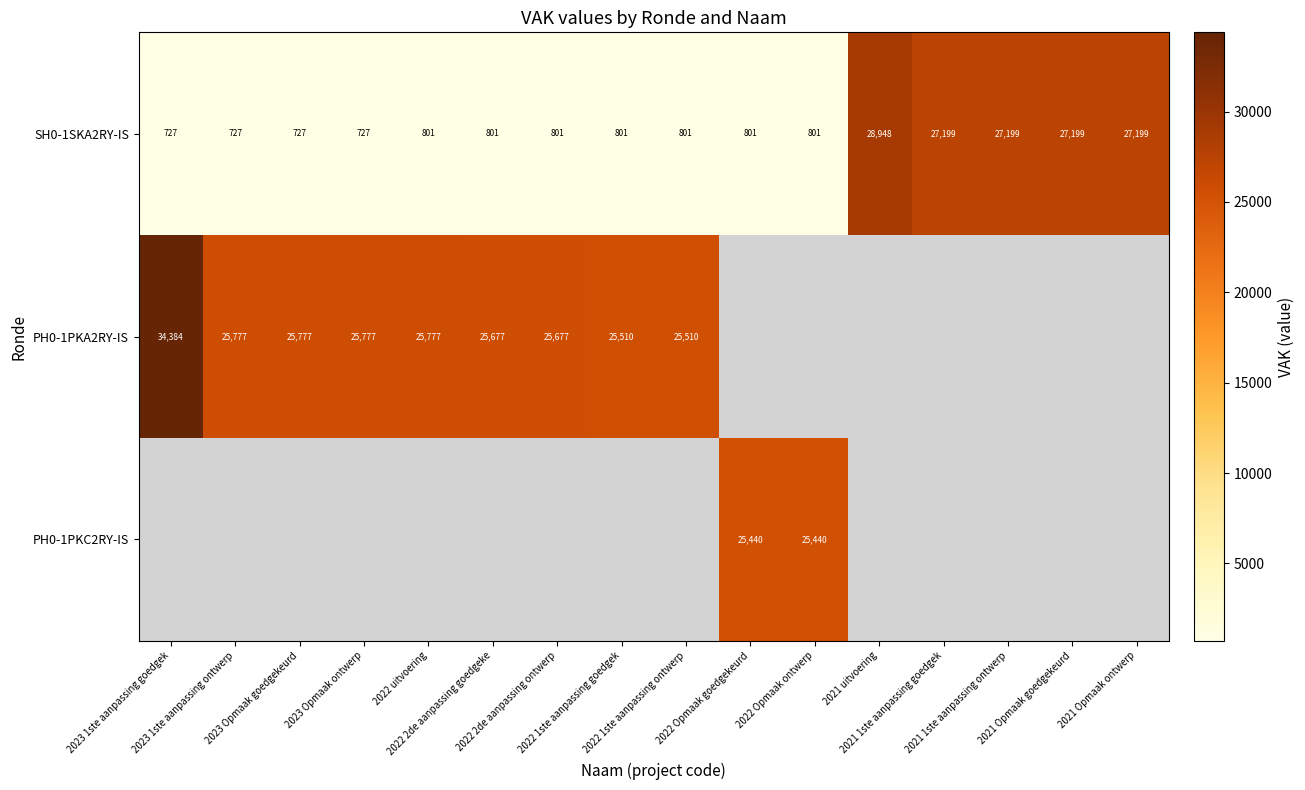

Which label corresponds to the largest value in the chart?

2023 1ste aanpassing goedgek